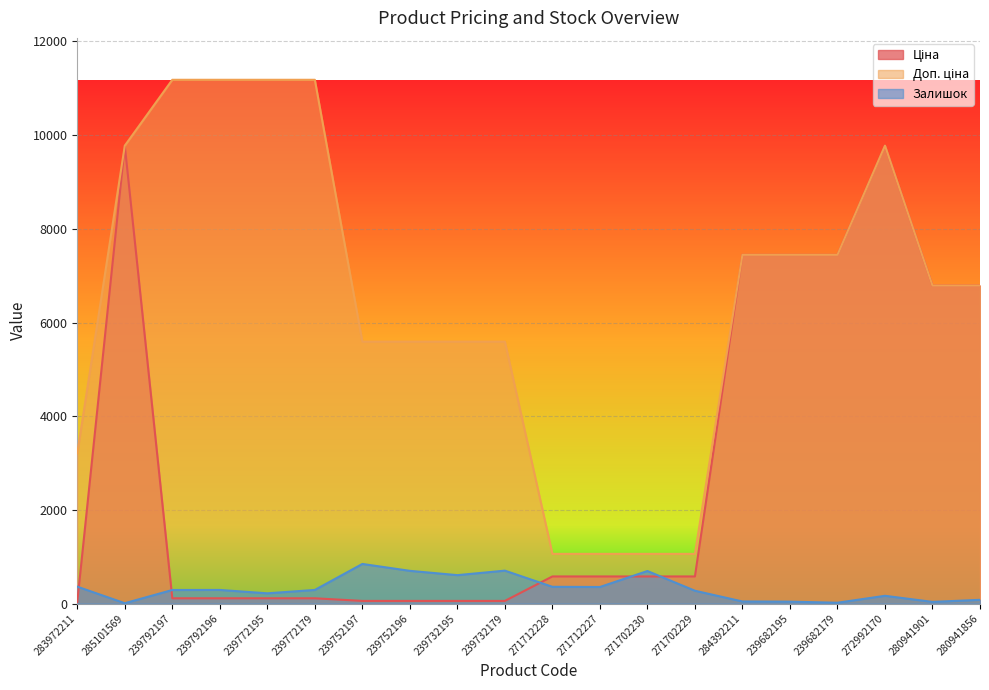

At which category is the sum across all series the highest?

272992170